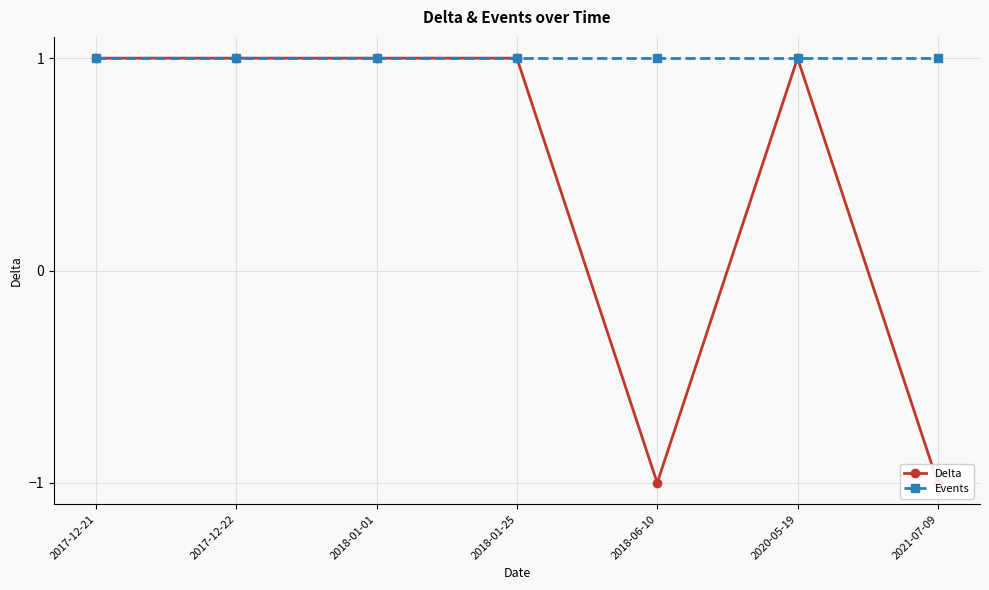

Which series has the largest range (max minus min)?

Delta